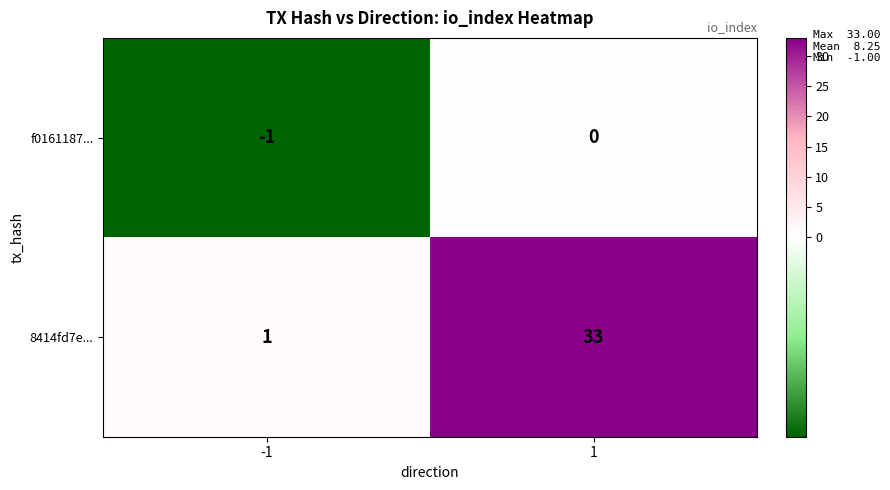

What is the greatest value displayed?

33